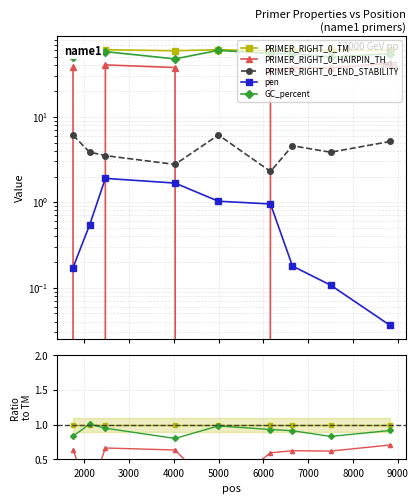

Which series has the largest total across all categories?

PRIMER_RIGHT_0_TM